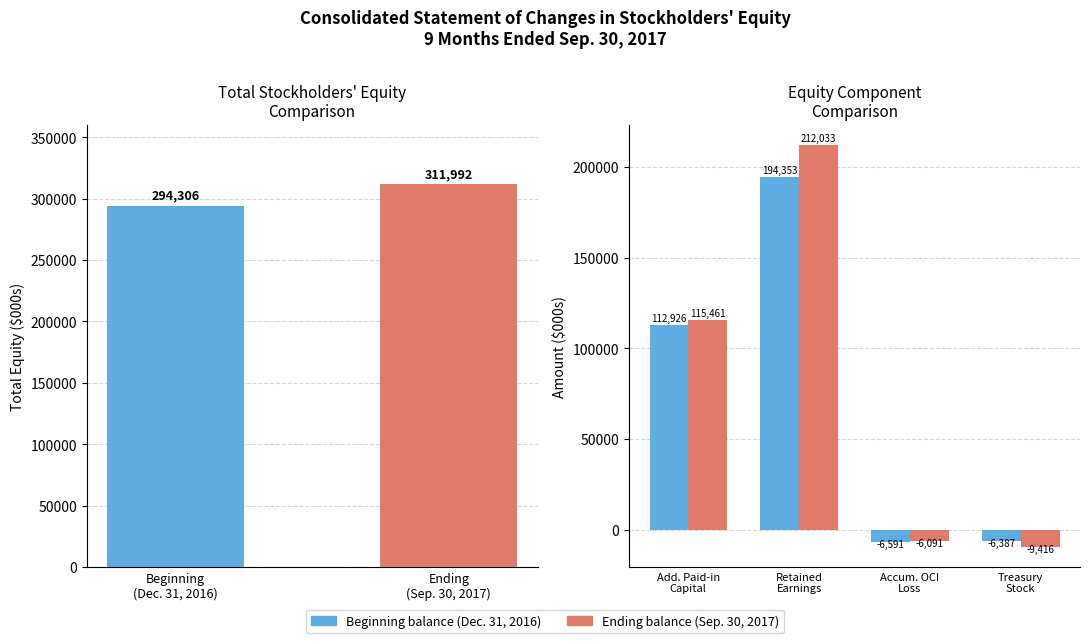

What position from the left is Treasury Stock?

4